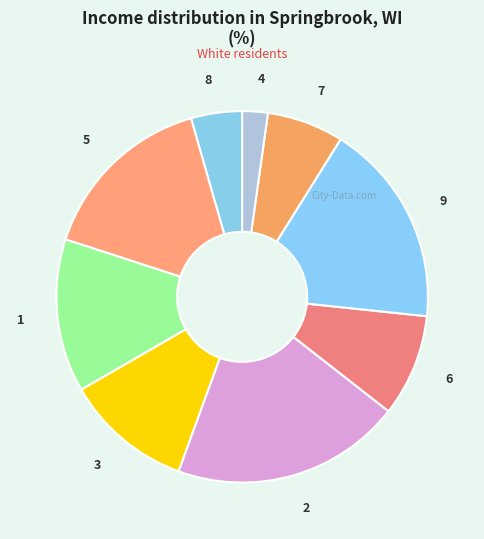

Combined, do 3 and 2 account for over 50%?

No